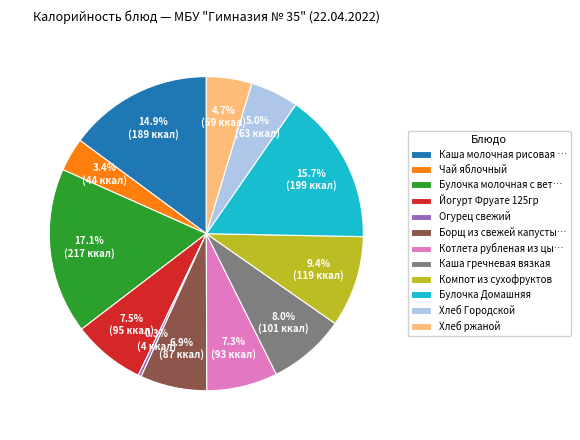

To the nearest percent, what is the average slice percentage?

8%